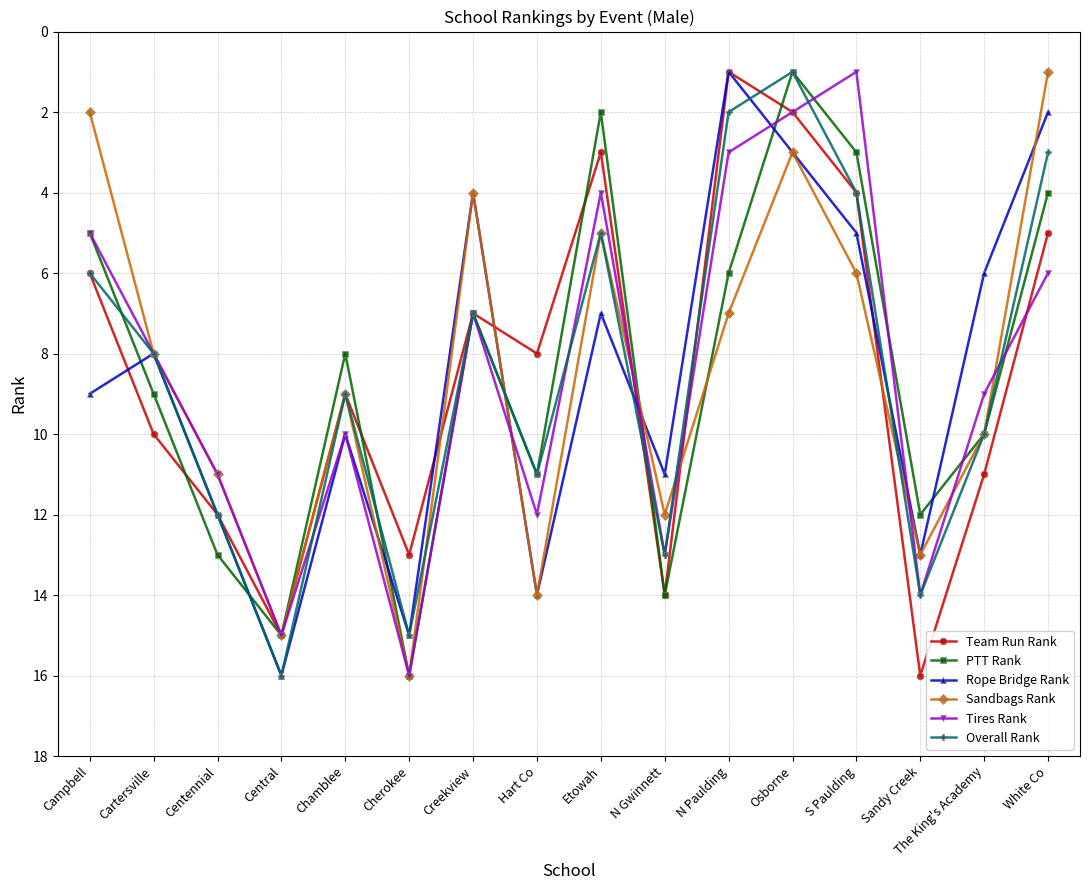

Is it true that Overall Rank equals 2 at White Co?

False